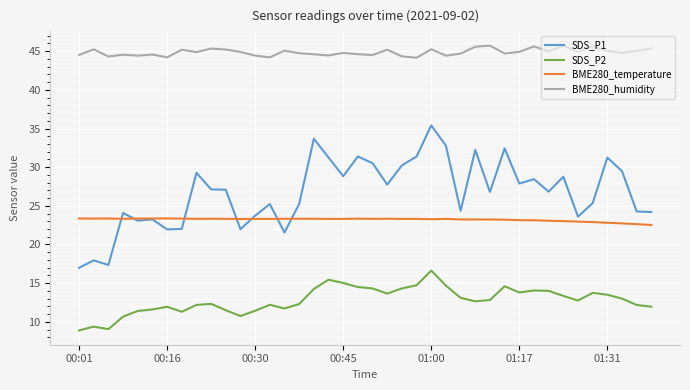

What is the minimum value shown in the chart?

8.9